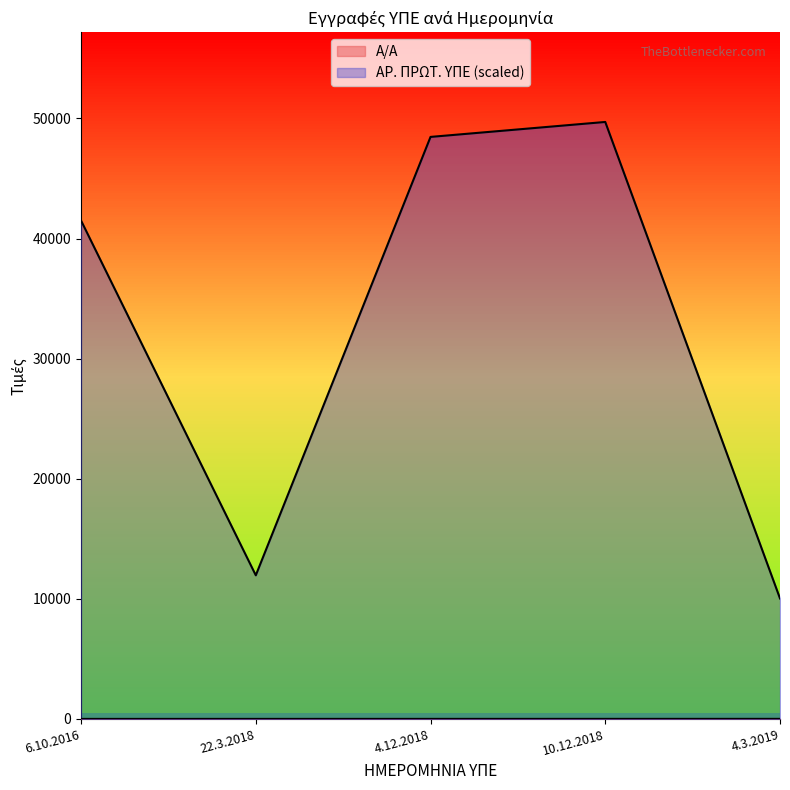

Reading left to right, extract all data points from this chart.

Α/Α line: 6.10.2016=1	22.3.2018=2	4.12.2018=3	10.12.2018=4	4.3.2019=5
ΑΡ. ΠΡΩΤ. ΥΠΕ line: 6.10.2016=41496	22.3.2018=11958	4.12.2018=48463	10.12.2018=49708	4.3.2019=10031